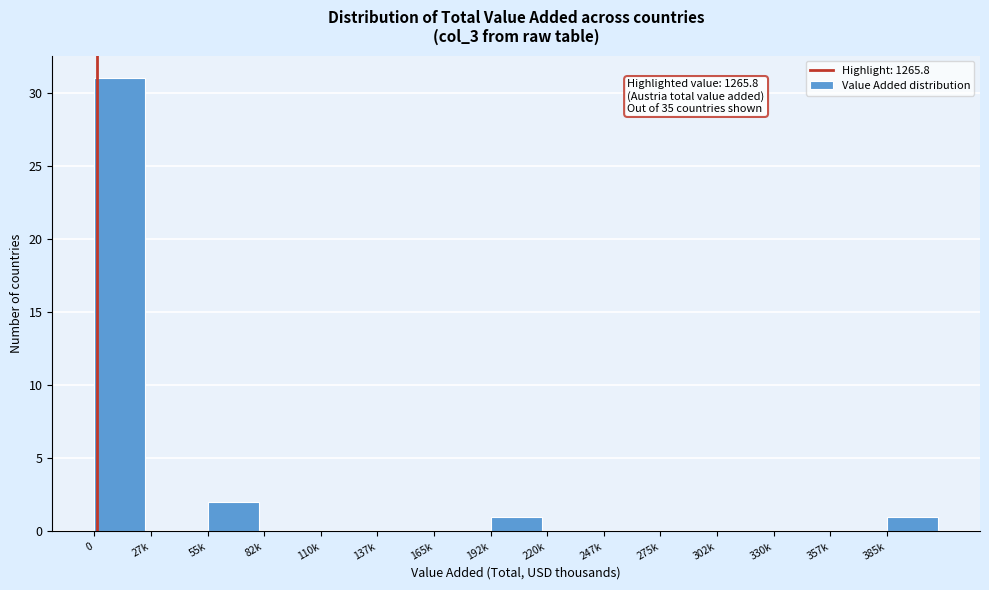

Reading left to right, what are all the values shown in this chart?

0=31	27k=0	55k=2	82k=0	110k=0	137k=0	165k=0	192k=1	220k=0	247k=0	275k=0	302k=0	330k=0	357k=0	385k=1